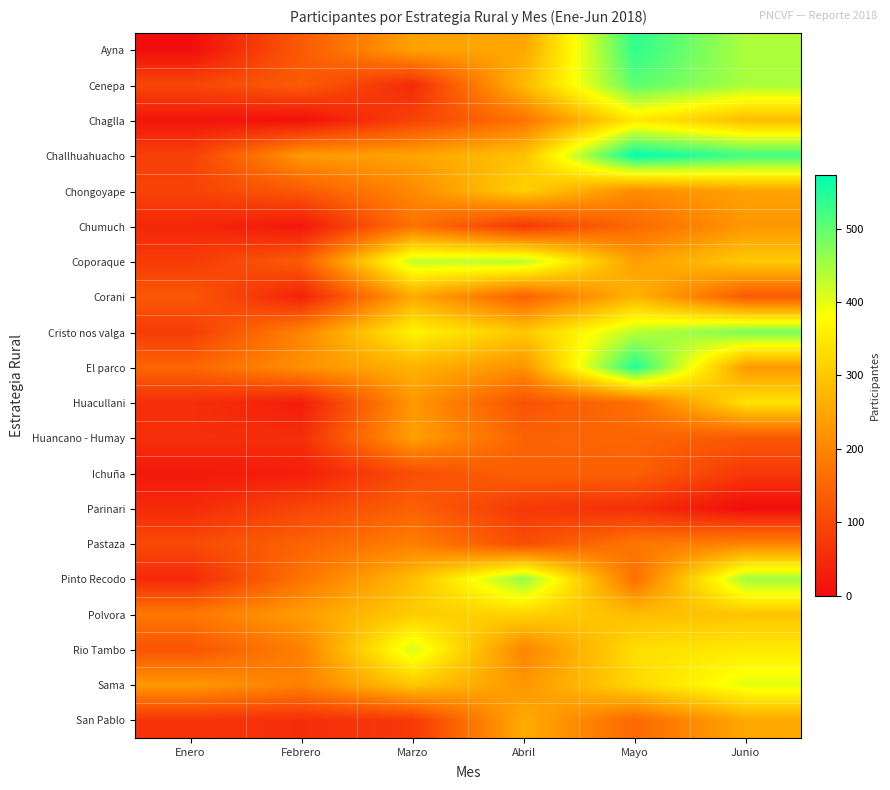

Reading right to left, list all the values displayed in this chart.

Ayna: Junio=444	Mayo=537	Abril=250	Marzo=243	Febrero=130	Enero=0
Cenepa: Junio=446	Mayo=504	Abril=279	Marzo=50	Febrero=132	Enero=97
Chaglla: Junio=283	Mayo=350	Abril=172	Marzo=88	Febrero=7	Enero=16
Challhuahuacho: Junio=524	Mayo=573	Abril=292	Marzo=246	Febrero=231	Enero=85
Chongoyape: Junio=244	Mayo=209	Abril=313	Marzo=207	Febrero=129	Enero=91
Chumuch: Junio=227	Mayo=154	Abril=72	Marzo=171	Febrero=18	Enero=44
Coporaque: Junio=303	Mayo=239	Abril=435	Marzo=426	Febrero=134	Enero=78
Corani: Junio=129	Mayo=272	Abril=142	Marzo=254	Febrero=36	Enero=127
Cristo nos valga: Junio=482	Mayo=432	Abril=300	Marzo=365	Febrero=199	Enero=79
El parco: Junio=229	Mayo=550	Abril=220	Marzo=268	Febrero=217	Enero=148
Huacullani: Junio=339	Mayo=164	Abril=116	Marzo=228	Febrero=28	Enero=58
Huancano - Humay: Junio=127	Mayo=149	Abril=144	Marzo=241	Febrero=56	Enero=58
Ichuña: Junio=71	Mayo=140	Abril=141	Marzo=109	Febrero=30	Enero=21
Parinari: Junio=0	Mayo=57	Abril=74	Marzo=140	Febrero=96	Enero=50
Pastaza: Junio=196	Mayo=176	Abril=107	Marzo=191	Febrero=144	Enero=103
Pinto Recodo: Junio=452	Mayo=165	Abril=465	Marzo=285	Febrero=172	Enero=48
Polvora: Junio=294	Mayo=284	Abril=316	Marzo=307	Febrero=236	Enero=179
Rio Tambo: Junio=351	Mayo=334	Abril=198	Marzo=414	Febrero=193	Enero=118
Sama: Junio=402	Mayo=323	Abril=226	Marzo=299	Febrero=193	Enero=229
San Pablo: Junio=253	Mayo=153	Abril=258	Marzo=74	Febrero=56	Enero=66